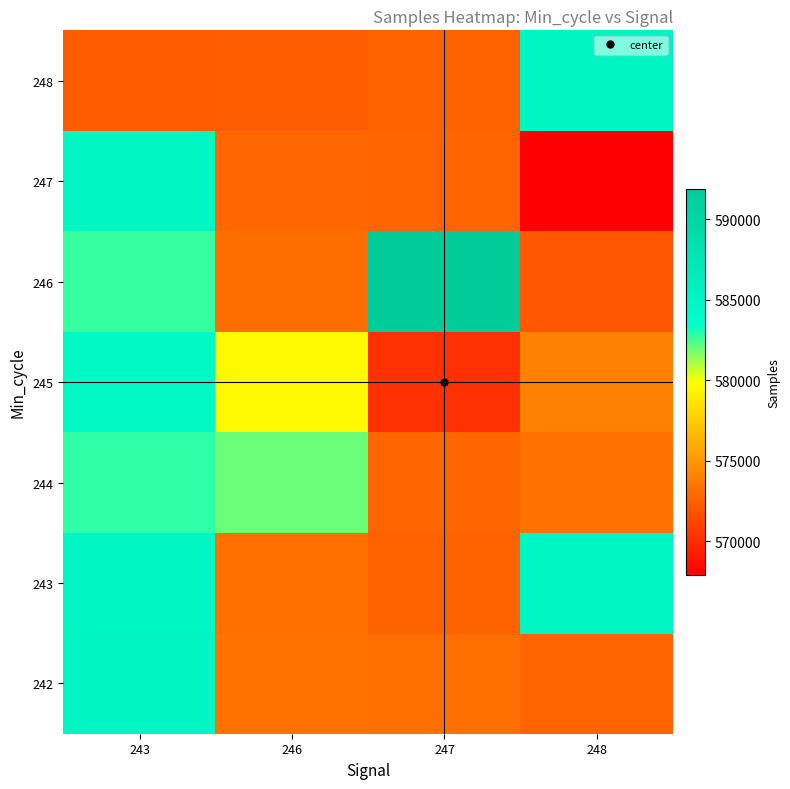

What is the greatest value displayed?

591853